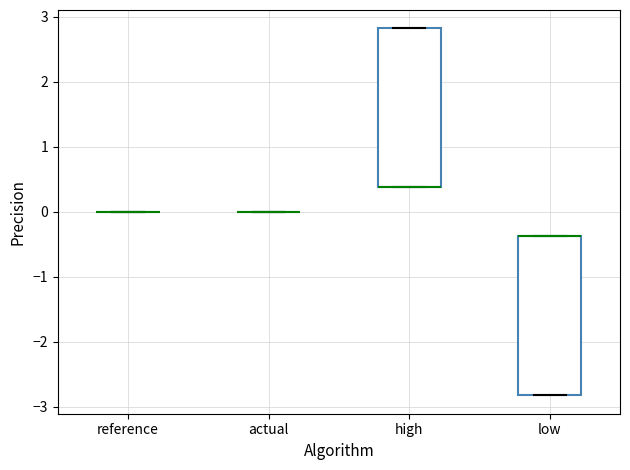

Reading left to right, transcribe this box plot: for each box, give where its median line is, the range the box spans, and where its two whiskers end, as read against the y-axis. The values are not printed on the chart, so give them approximately, as read against the axis.

reference: box collapsed to a line at 0.0, whiskers 0.0 to 0.0
actual: box collapsed to a line at 0.0, whiskers 0.0 to 0.0
high: median 0.4 (drawn on the box's lower edge), box 0.4 to 2.8, whiskers 0.4 to 2.8
low: median -0.4 (drawn on the box's upper edge), box -2.8 to -0.4, whiskers -2.8 to -0.4